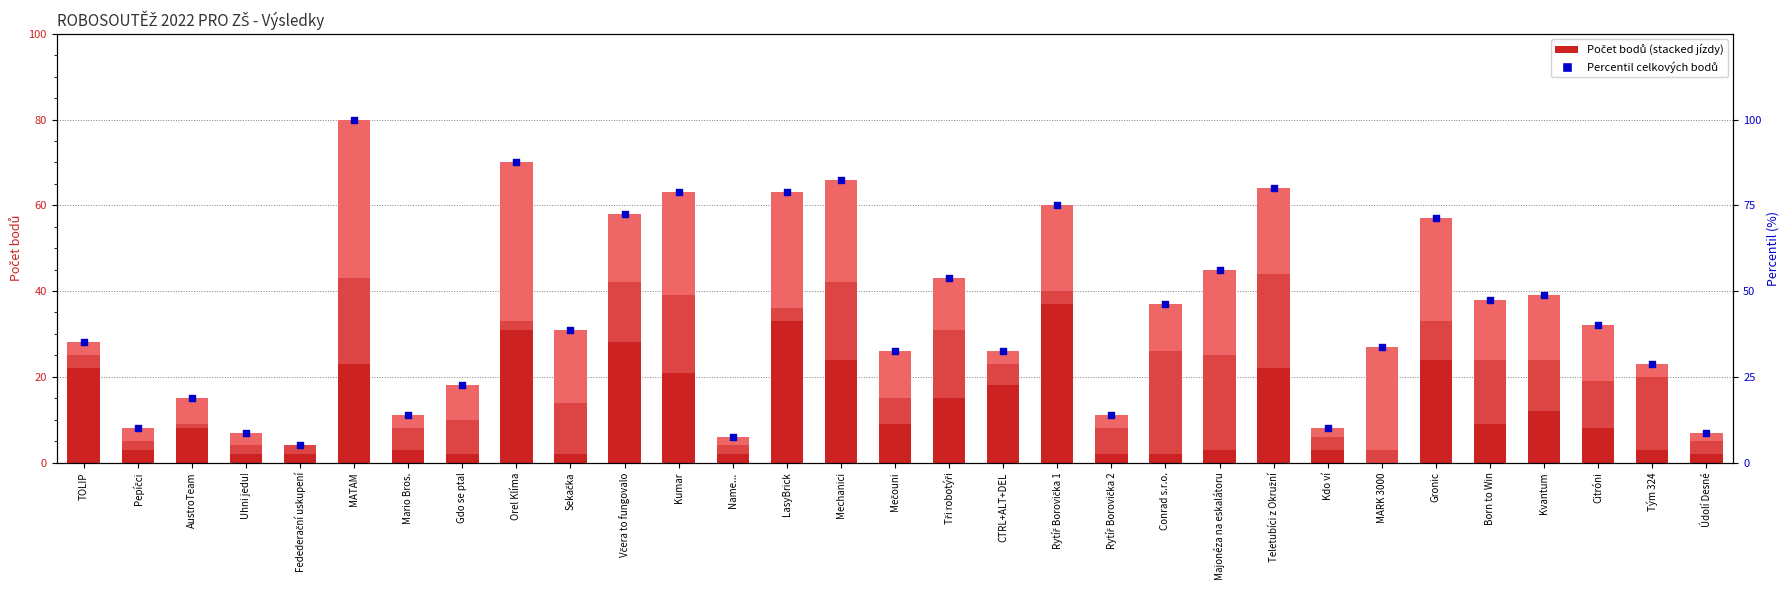

Which series reaches the maximum Y coordinate?

Percentil celkových bodů